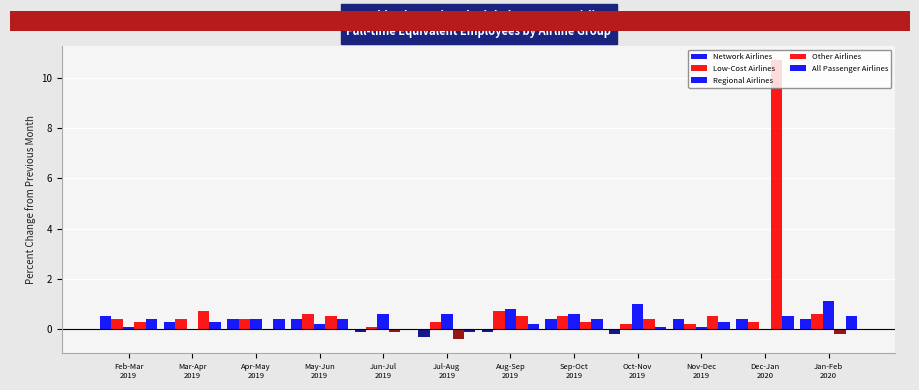

The value of Low-Cost Airlines at May-Jun
2019 is 0.6. True or false?

True